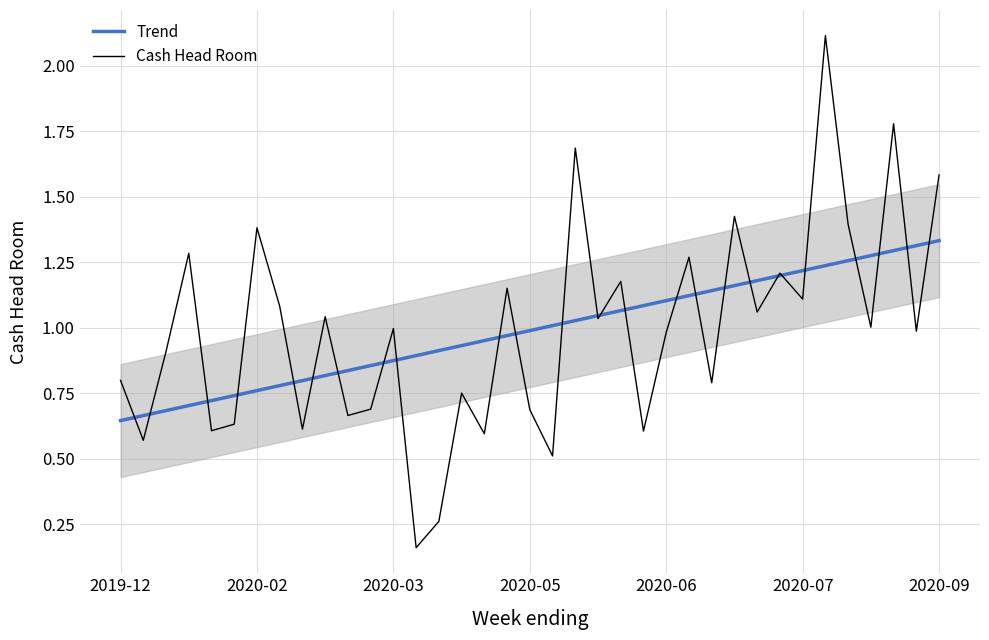

What is the label of the 14th point from the left?

13